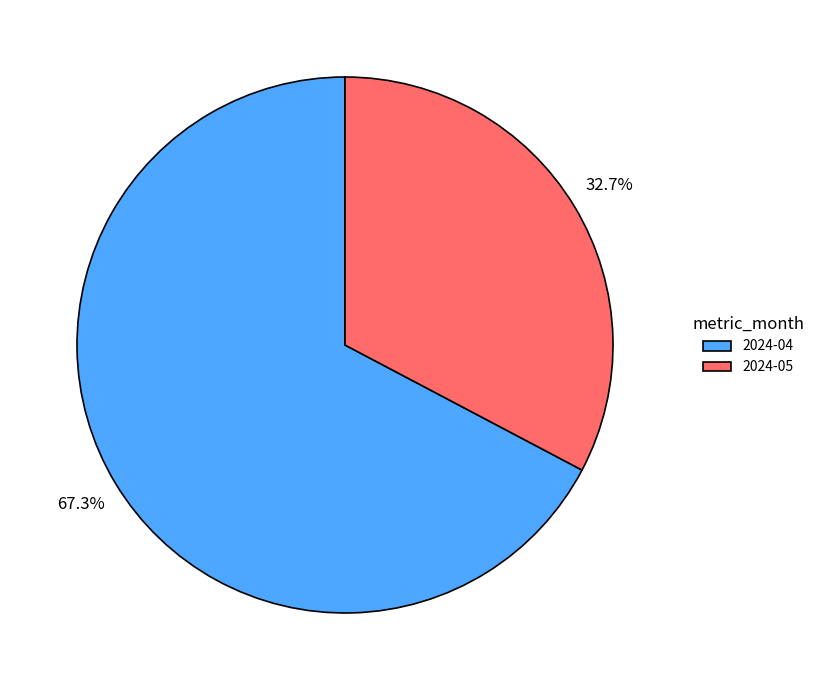

Is the sum of 2024-04 and 2024-05 greater than half?

Yes